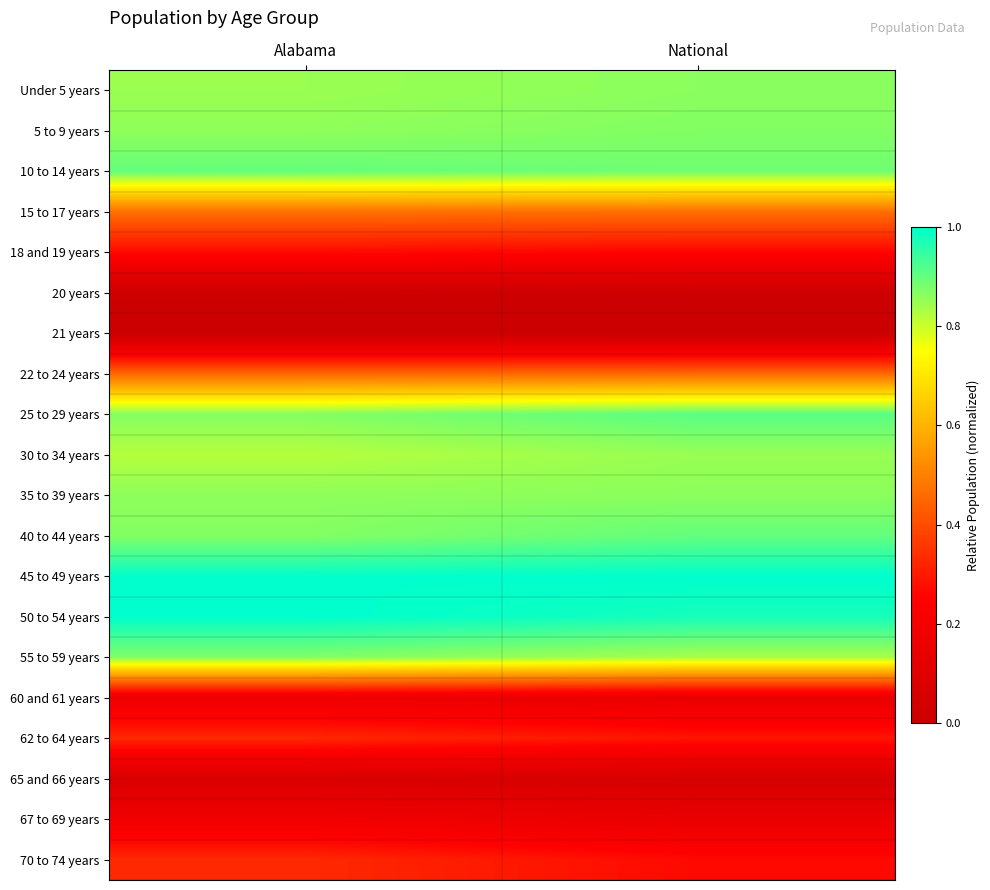

What is the total value across all series at National?

11.1